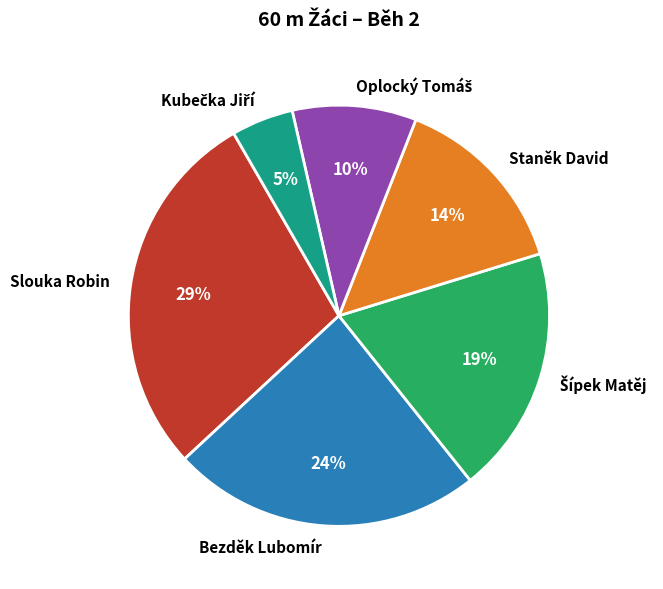

Does Slouka Robin represent more than half of the total?

No